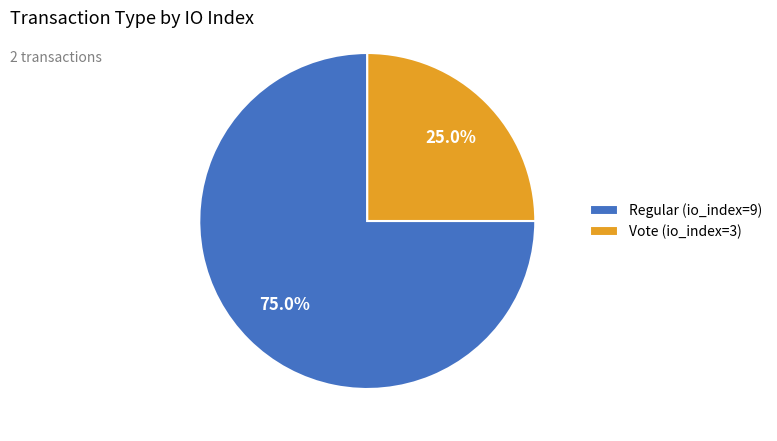

To the nearest percent, what portion does Vote (io_index=3) represent?

25%